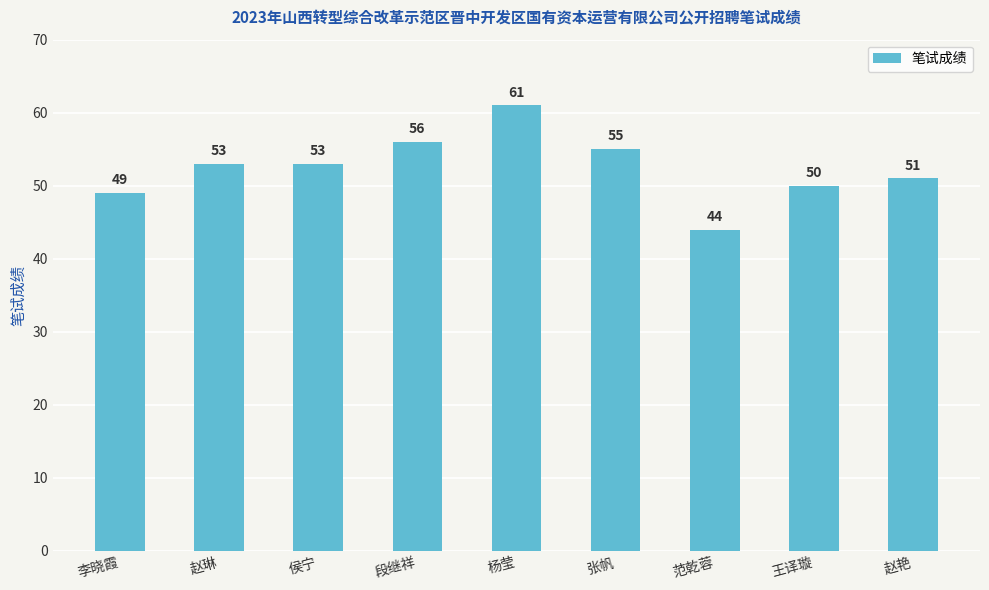

Read the value at 王译璇, to the nearest 5.

50